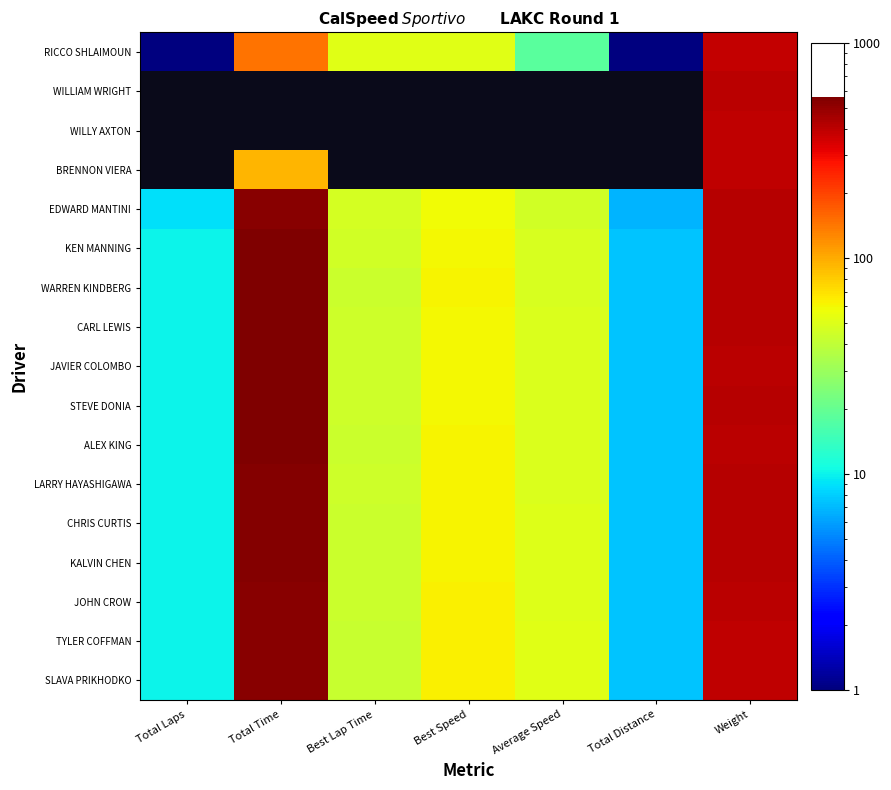

True or false: CHRIS CURTIS has a value of 909.2 at Total Time.

False